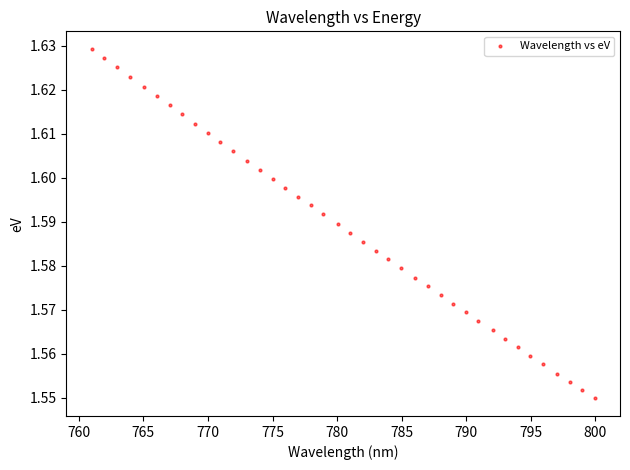

What is the range of X values (max minus min)?

39.0